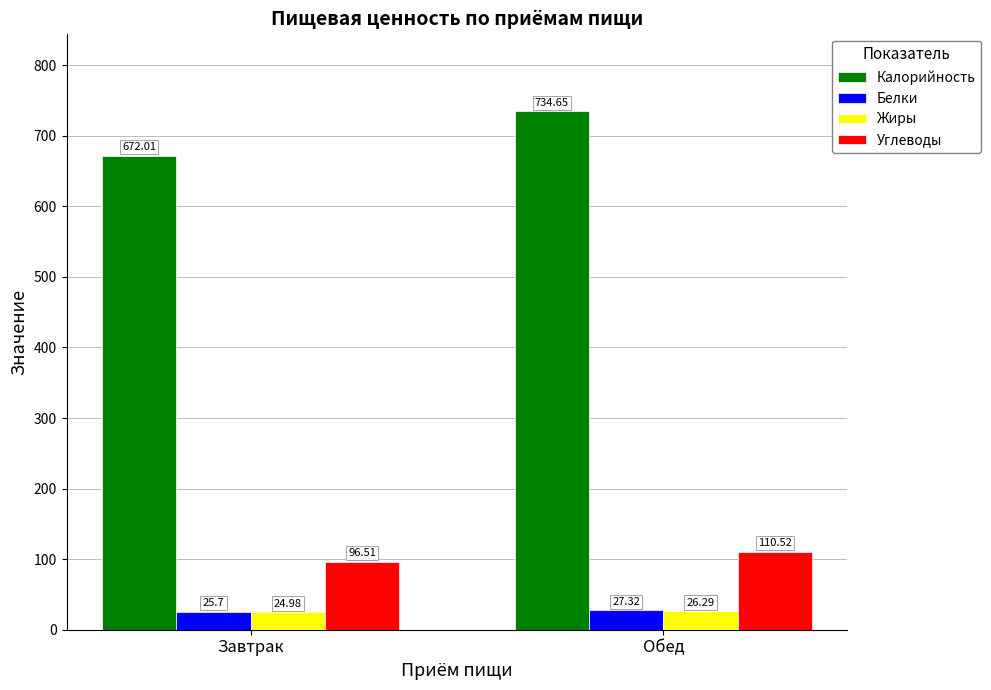

How many categories are shown in the chart?

2